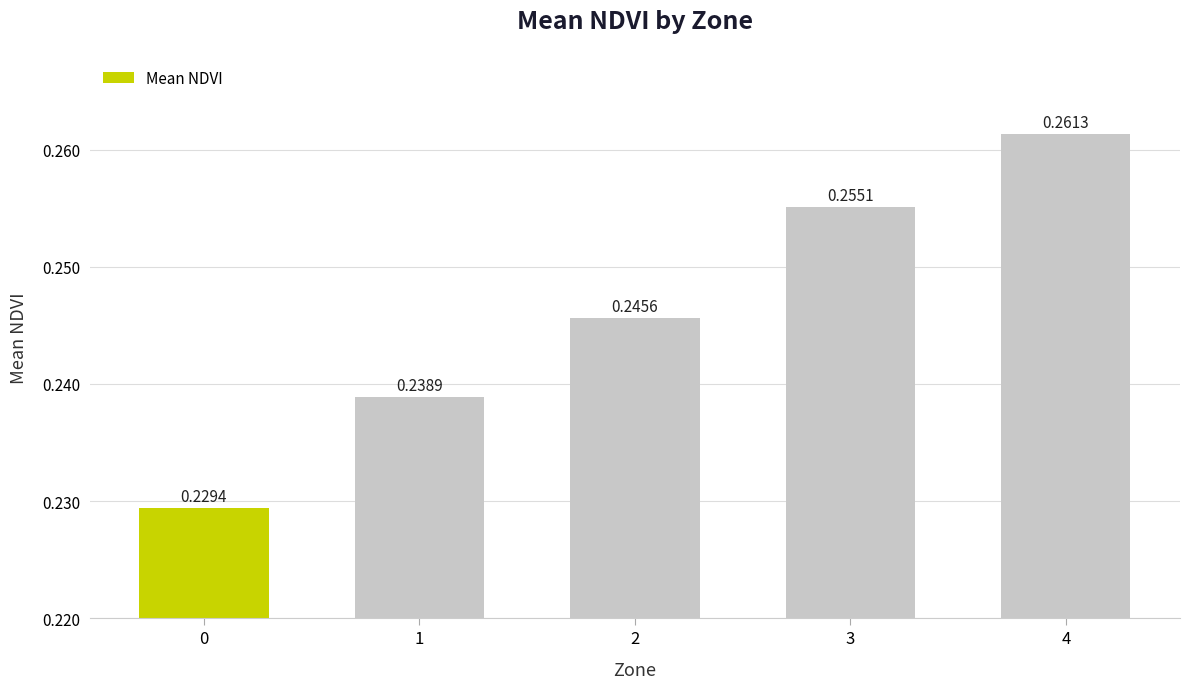

List the labels in order of value, smallest first.

0, 1, 2, 3, 4